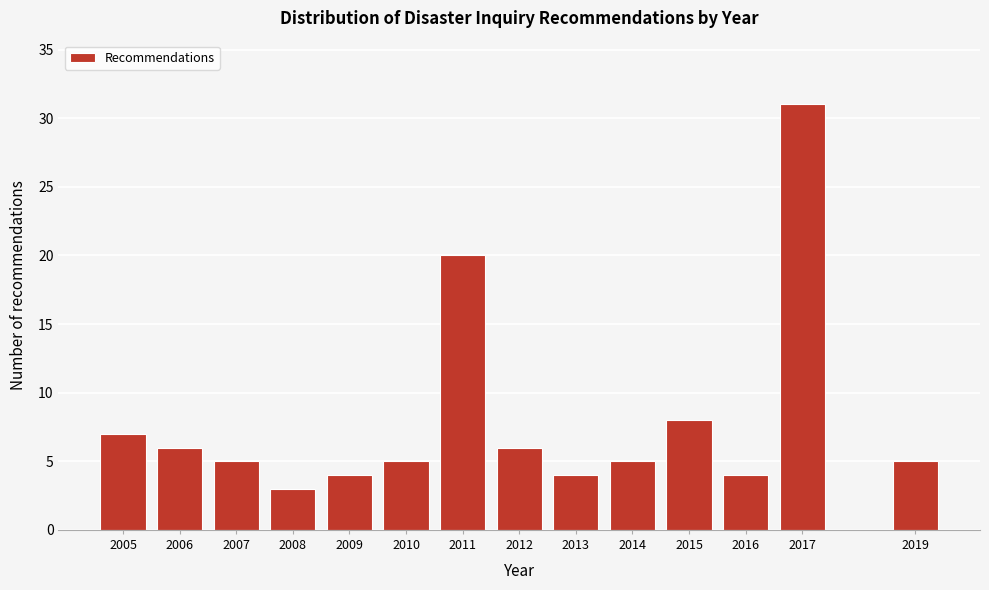

Reading right to left, what are all the values shown in this chart?

2019=5	2017=31	2016=4	2015=8	2014=5	2013=4	2012=6	2011=20	2010=5	2009=4	2008=3	2007=5	2006=6	2005=7